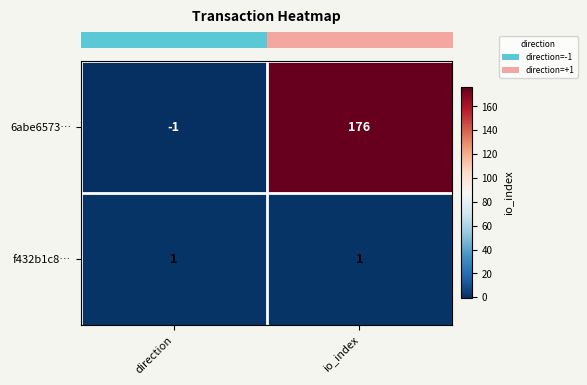

At which category is the sum across all series the highest?

io_index